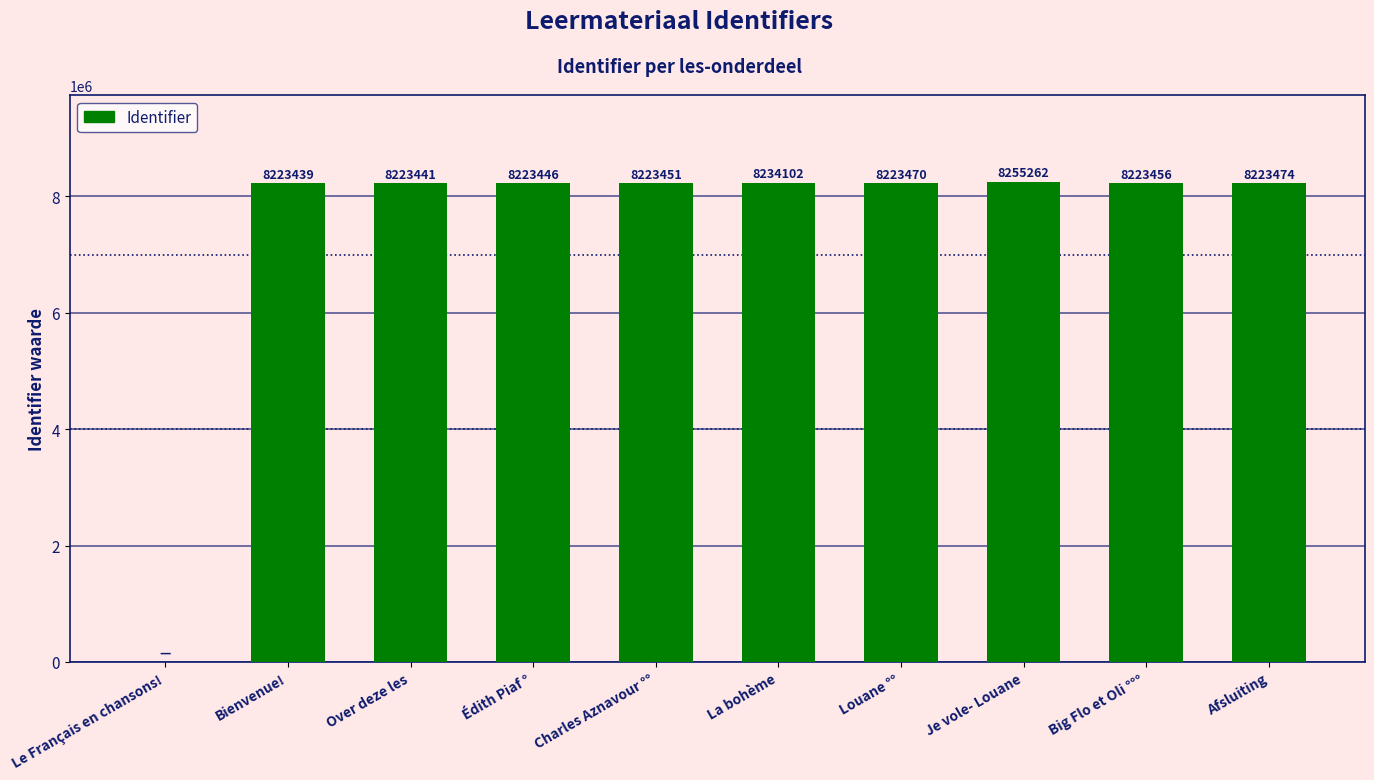

Between Le Français en chansons! and Charles Aznavour °°, which is larger?

Charles Aznavour °°